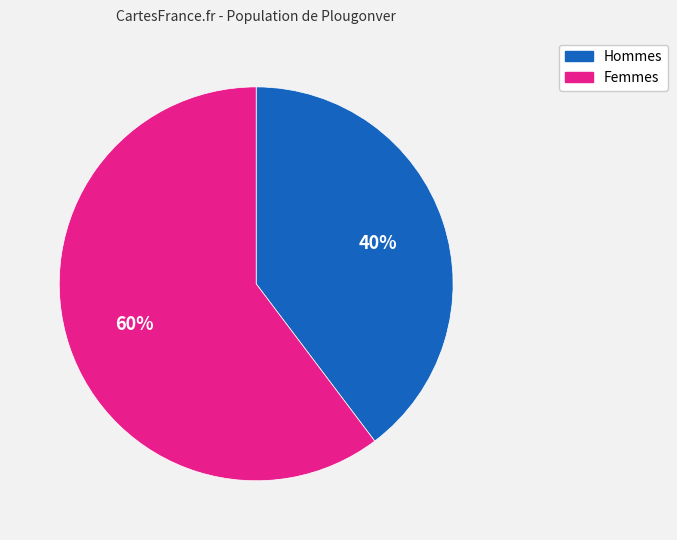

Count the number of slices in the pie.

2